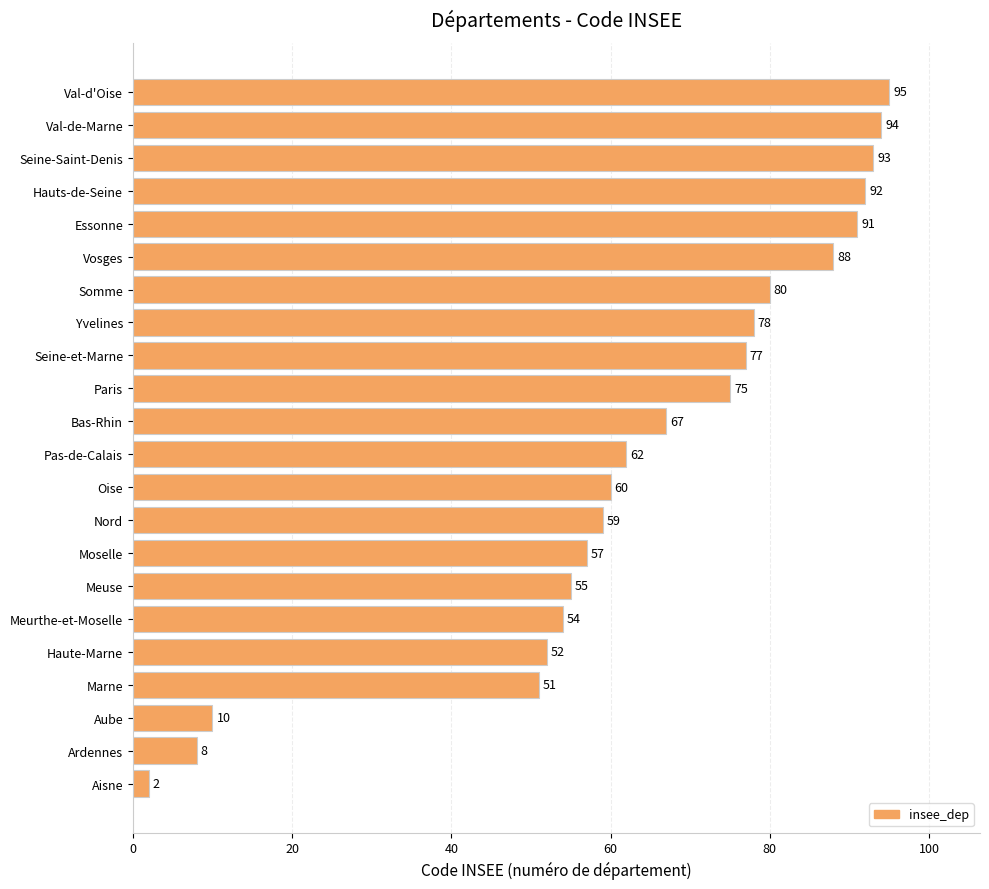

What is the maximum value shown in the chart?

95